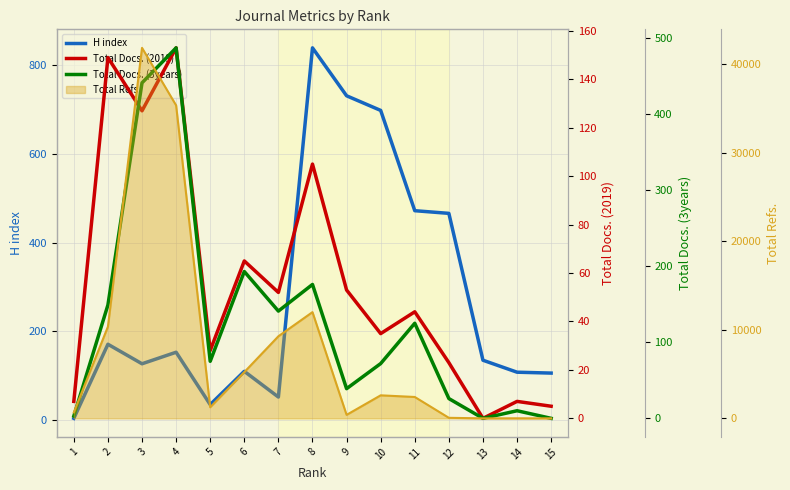

At which category does the chart reach its minimum across all series?

13